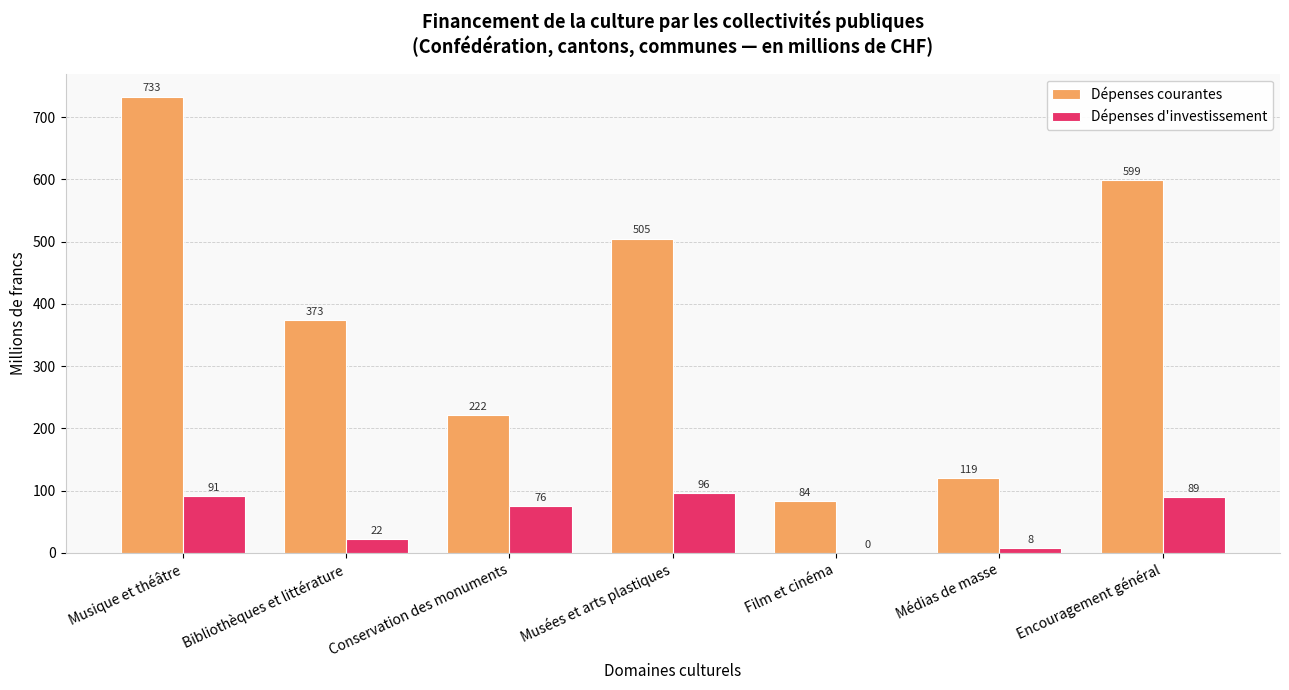

Is it true that Dépenses courantes equals 177.1 at Bibliothèques et littérature?

False